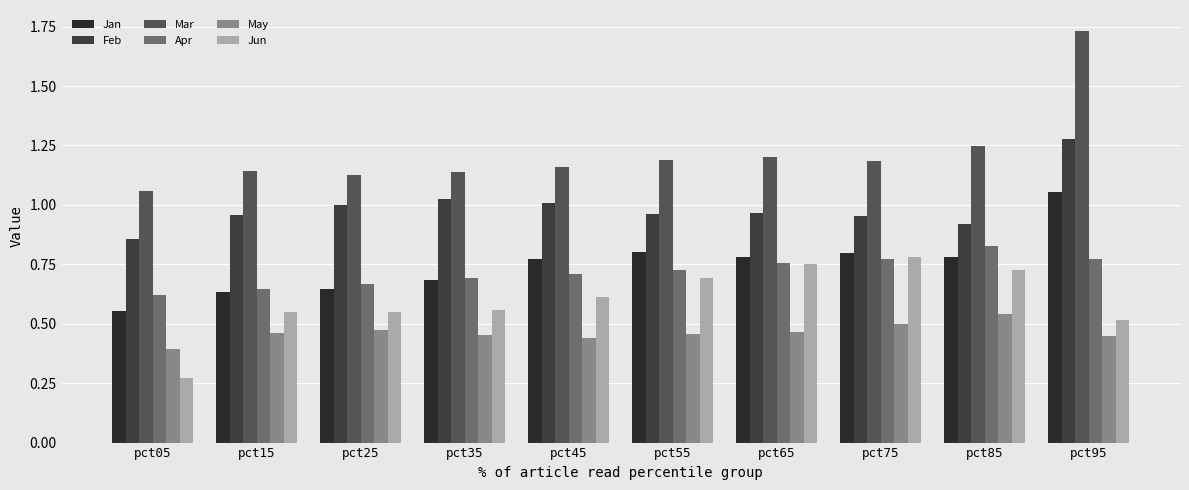

Which series has the largest range (max minus min)?

Mar